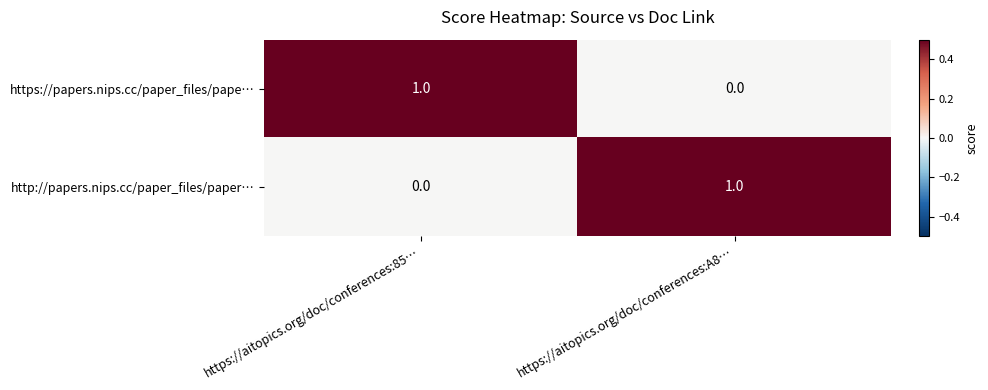

Rank the series at https://aitopics.org/doc/conferences:85… from highest to lowest value.

https://papers.nips.cc/paper_files/pape…, http://papers.nips.cc/paper_files/paper…